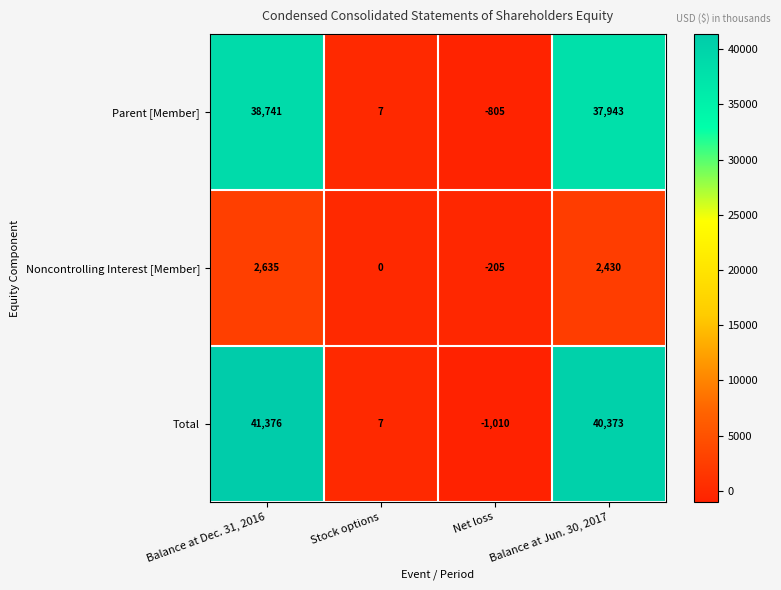

Between Balance at Dec. 31, 2016 and Net loss, which series saw the biggest shift?

Total